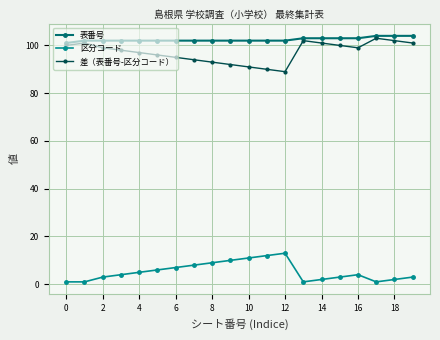

Which series has the largest total across all categories?

表番号